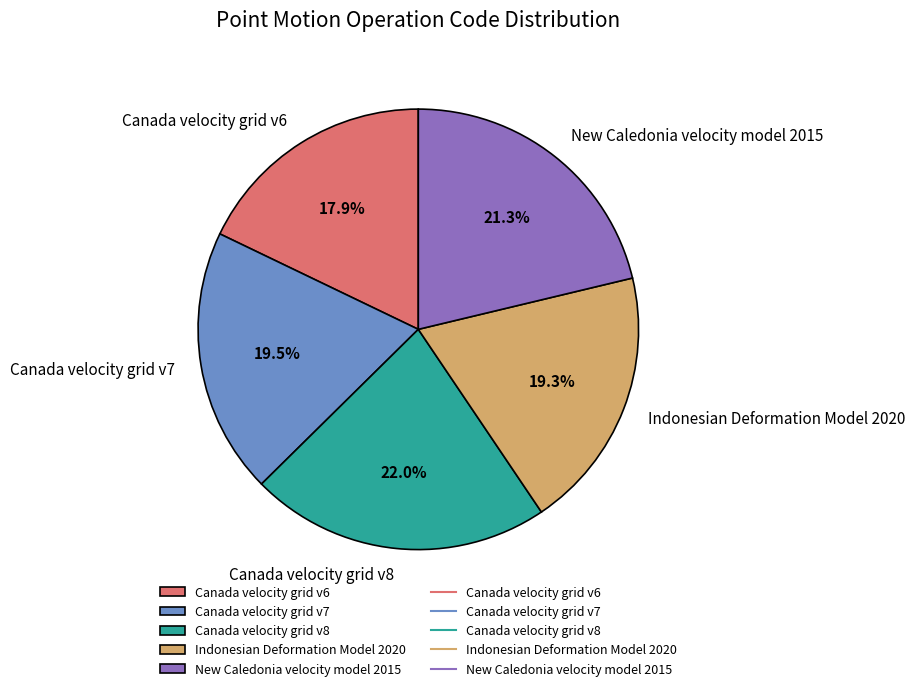

What portion of the pie excludes Canada velocity grid v8?

78.0%